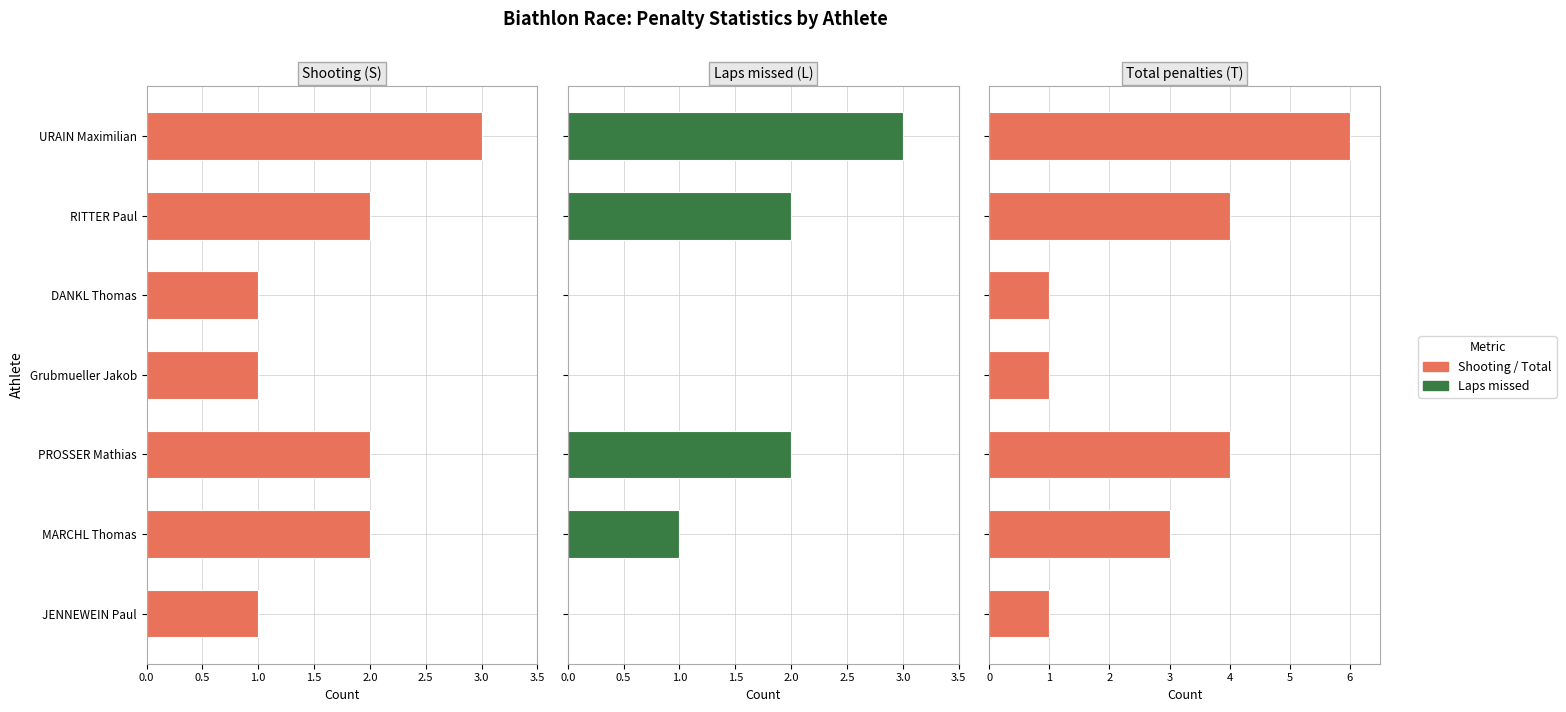

Between JENNEWEIN Paul and PROSSER Mathias, which series saw the biggest shift?

Total penalties (T)